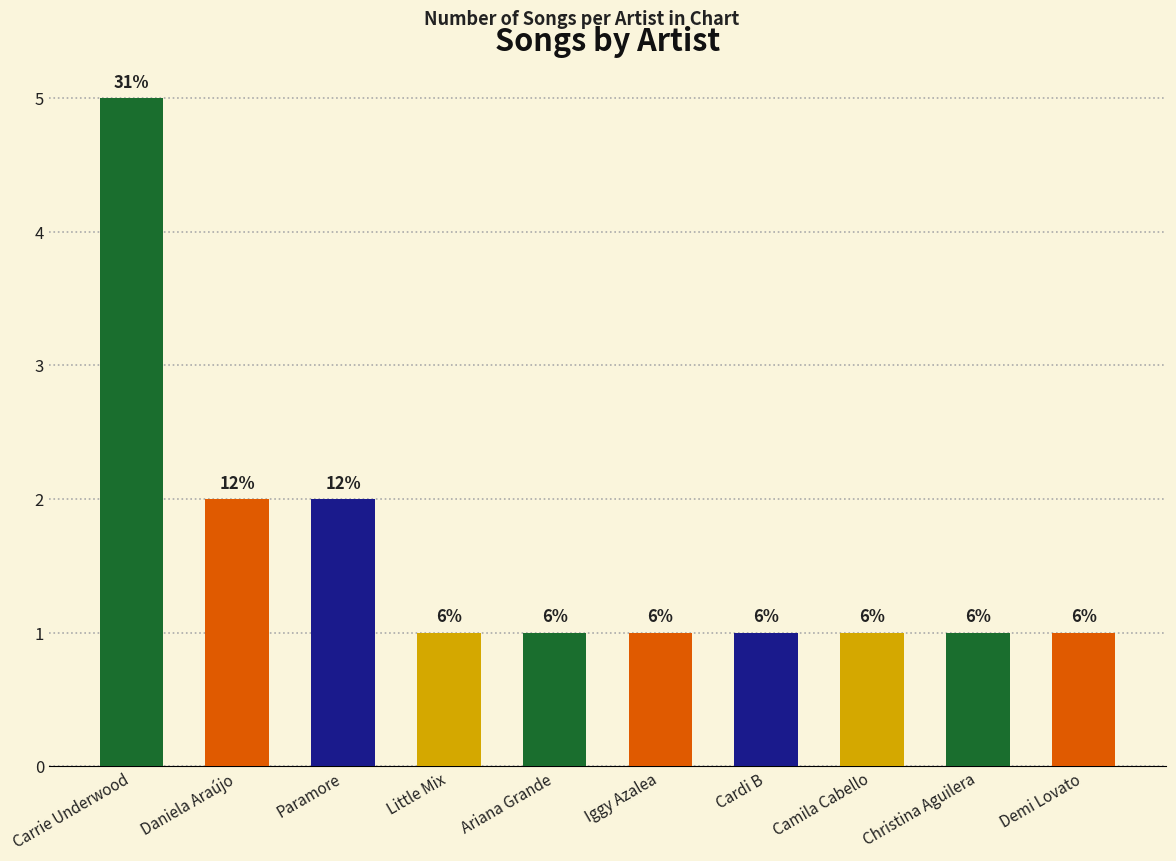

Reading left to right, list all the values displayed in this chart.

5	2	2	1	1	1	1	1	1	1